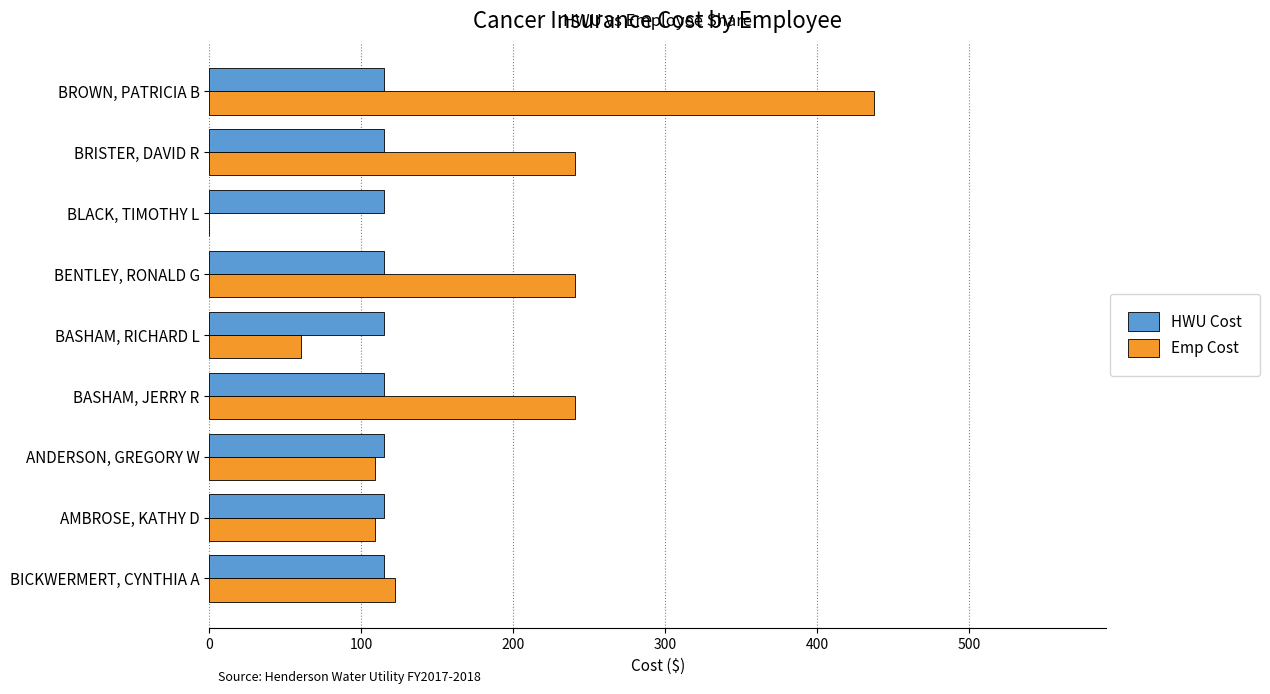

What is the approximate value of HWU Cost at BRISTER, DAVID R?

114.7